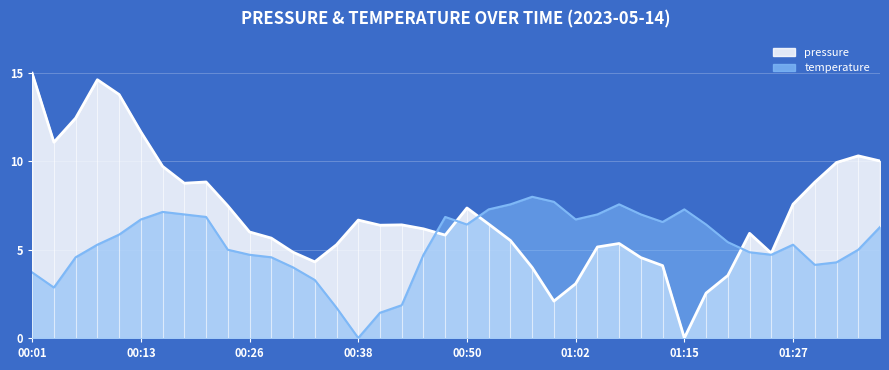

Where does the temperature series first go above 5?

00:08